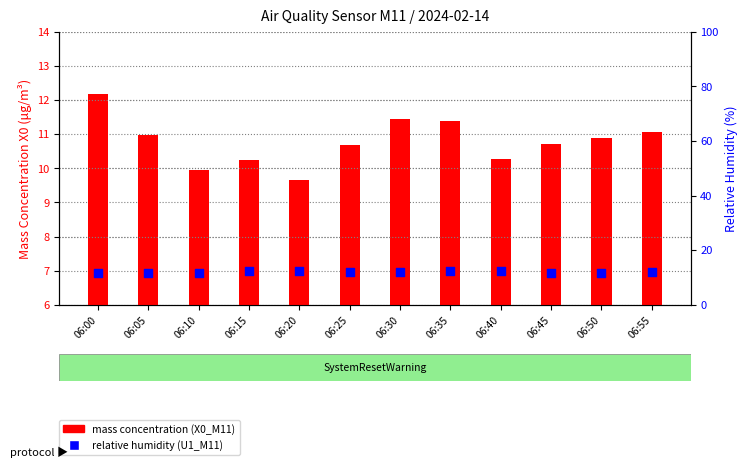

Which series contains the highest Y value?

relative humidity (U1_M11)